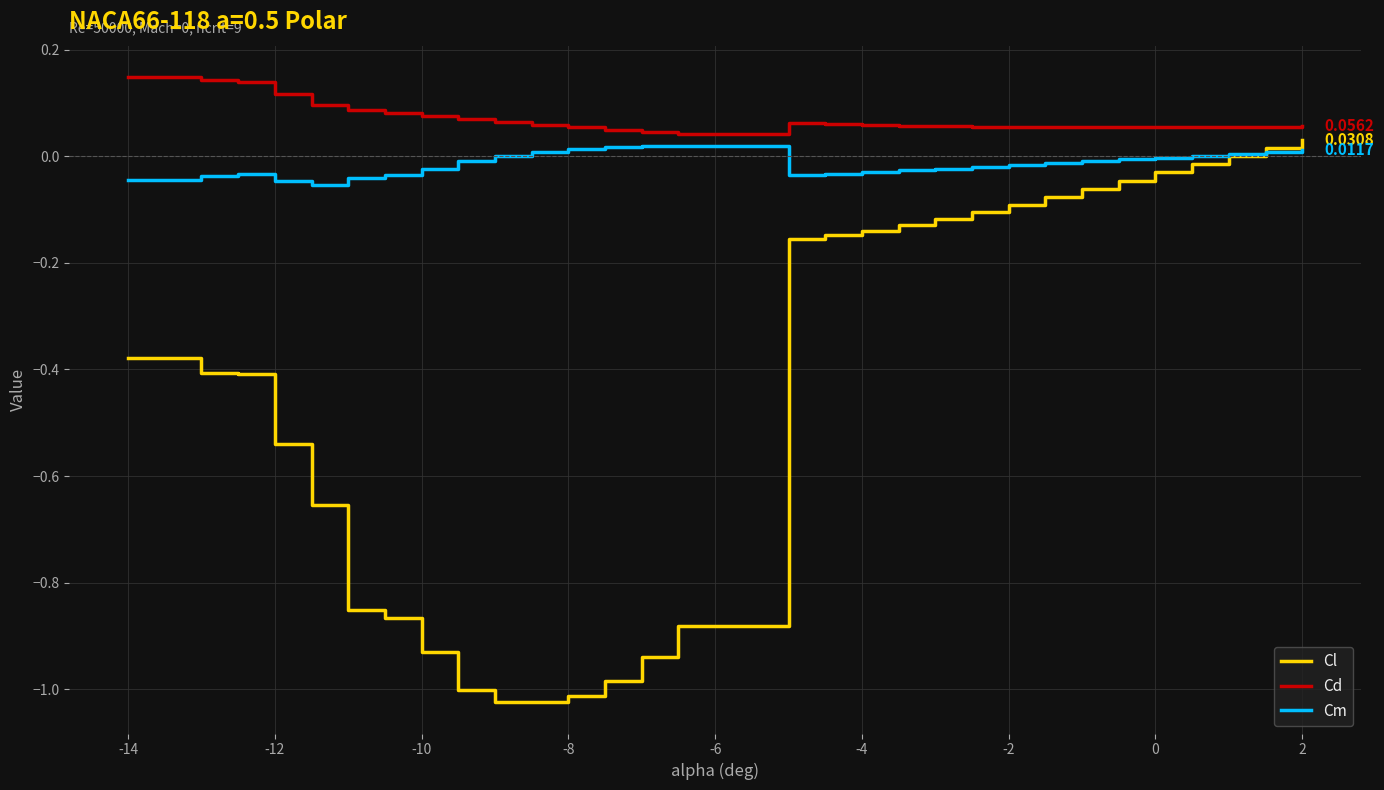

Which series has the largest range (max minus min)?

Cl